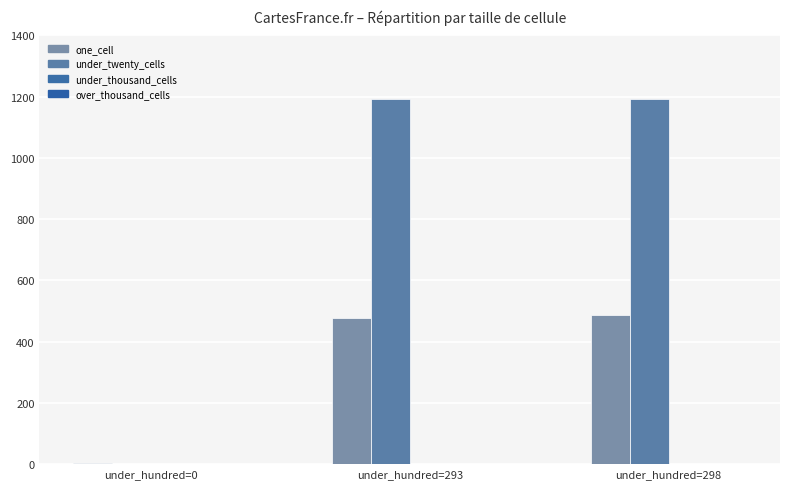

How many values in under_twenty_cells are above zero?

2